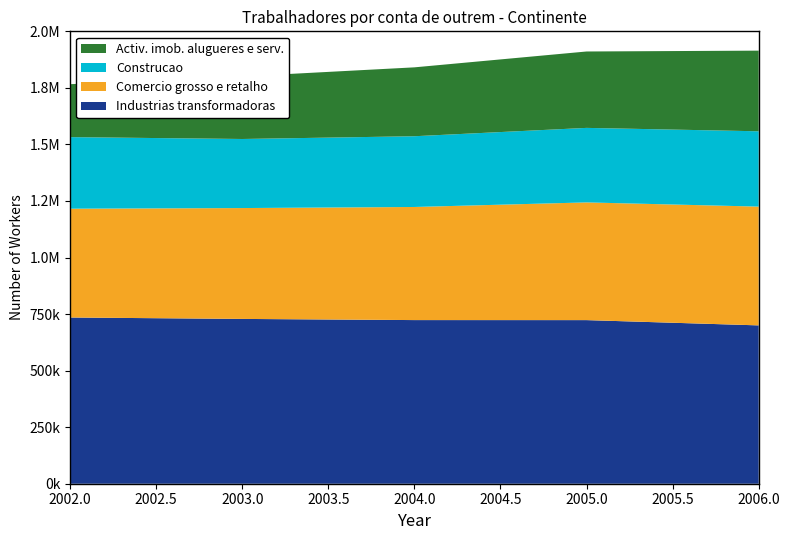

Reading right to left, list all the values displayed in this chart.

Industrias transformadoras: 2006=700019	2005=723303	2004=723449	2003=728608	2002=734901
Comercio grosso e retalho: 2006=525130	2005=520386	2004=500042	2003=490135	2002=480946
Construcao: 2006=332958	2005=329455	2004=312762	2003=305300	2002=316509
Activ. imob. alugueres e serv.: 2006=356542	2005=337755	2004=304551	2003=276557	2002=234000